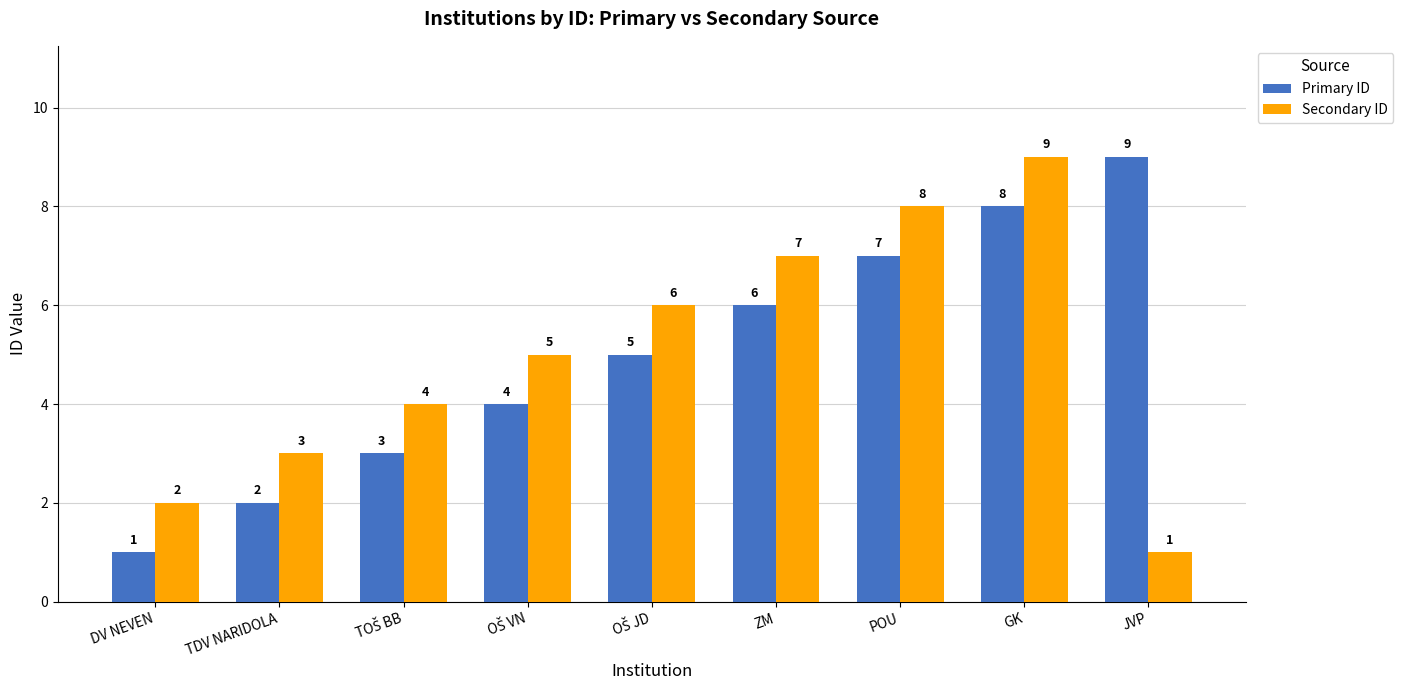

Count the number of categories in the chart.

9